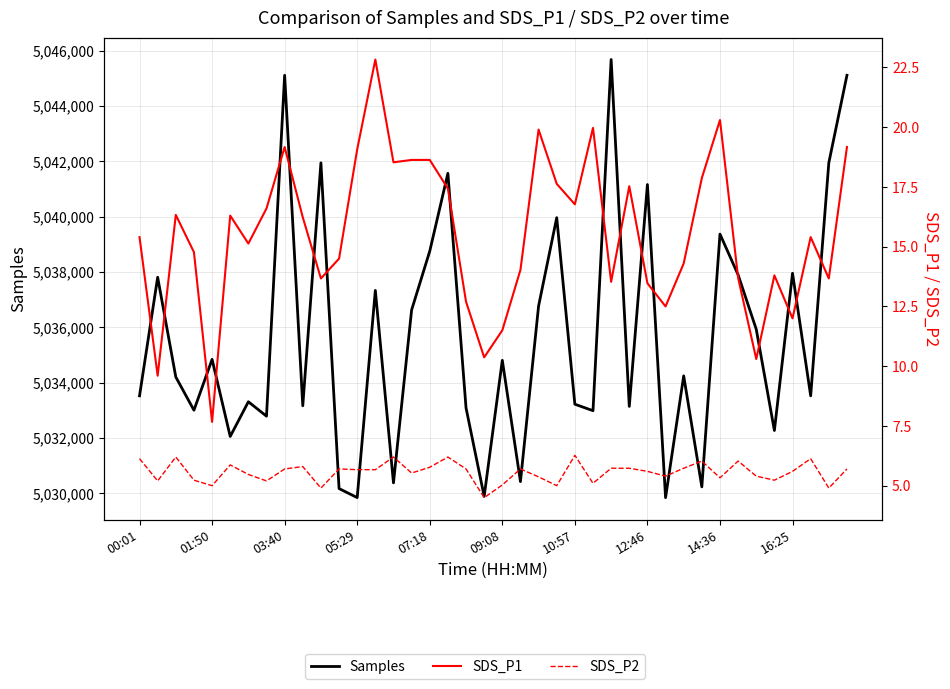

True or false: SDS_P2 and SDS_P1 intersect in this chart.

False